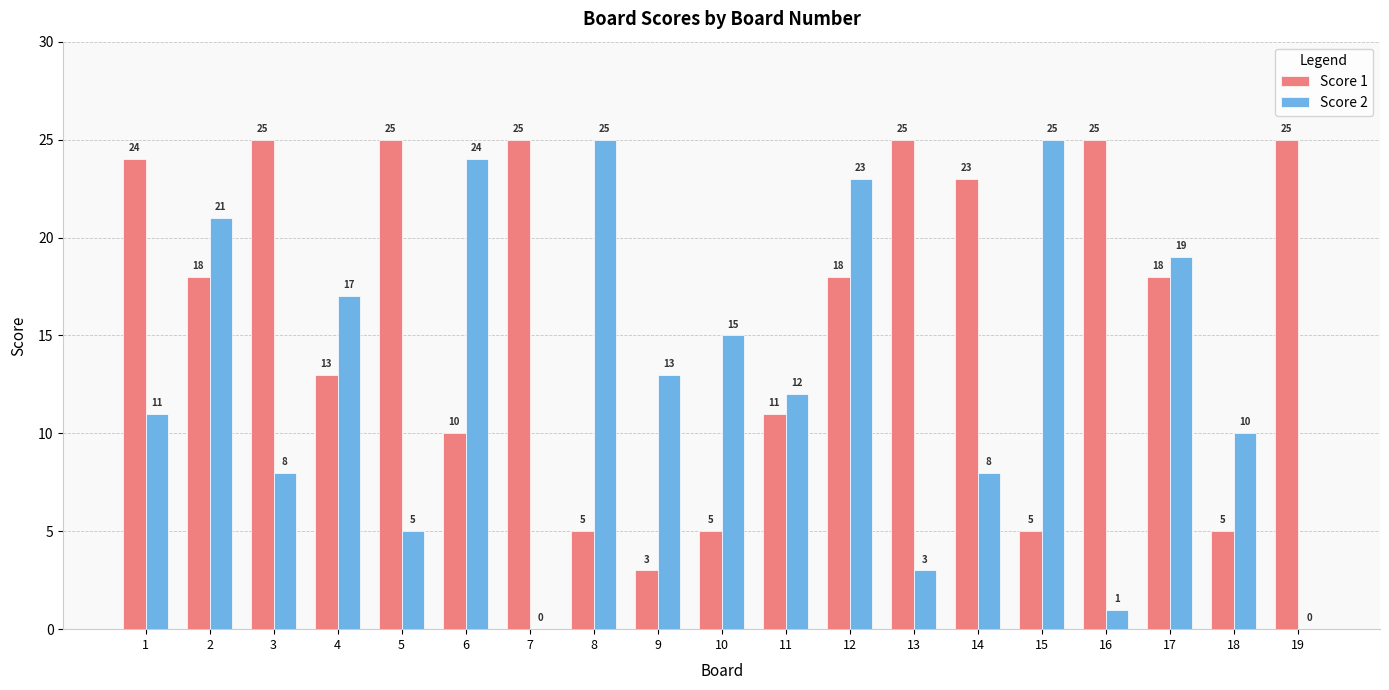

How many data points does each series have?

19